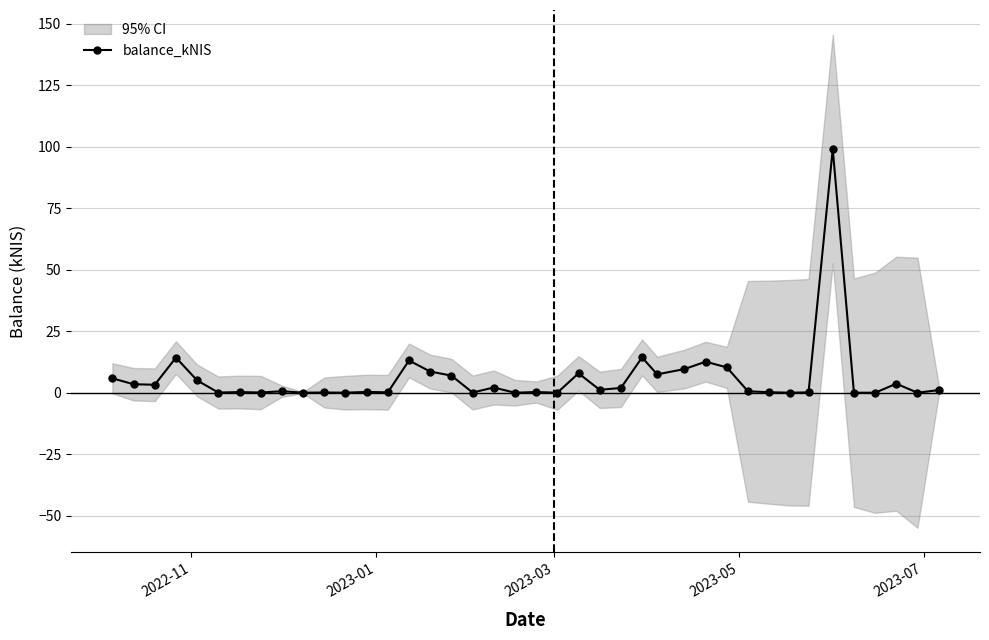

Reading left to right, transcribe all the data shown in this chart.

5.8	3.5	3.2	14.3	5.0	0.1	0.3	0.1	0.6	0.0	0.1	0.0	0.3	0.2	13.1	8.6	7.0	0.1	2.1	0.0	0.3	0.0	7.9	1.2	1.9	14.3	7.5	9.6	12.6	10.3	0.6	0.2	0.0	0.1	99.1	0.0	0.0	3.7	0.0	1.1